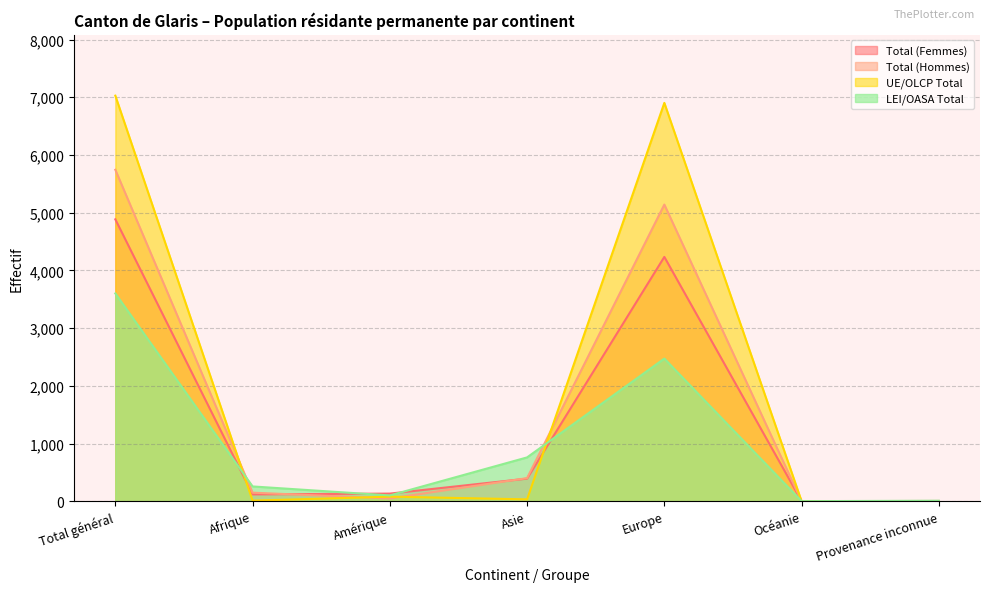

Which has a higher value, Afrique or Europe?

Europe